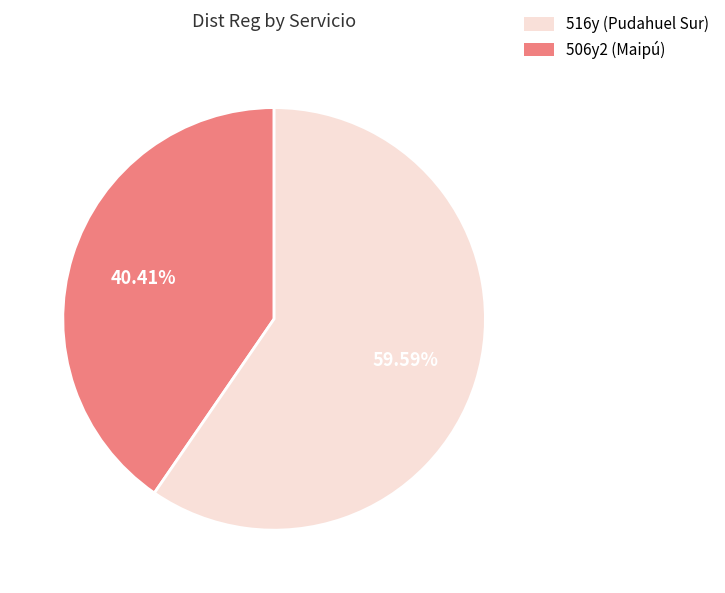

Does 516y account for over 50% of the chart?

No